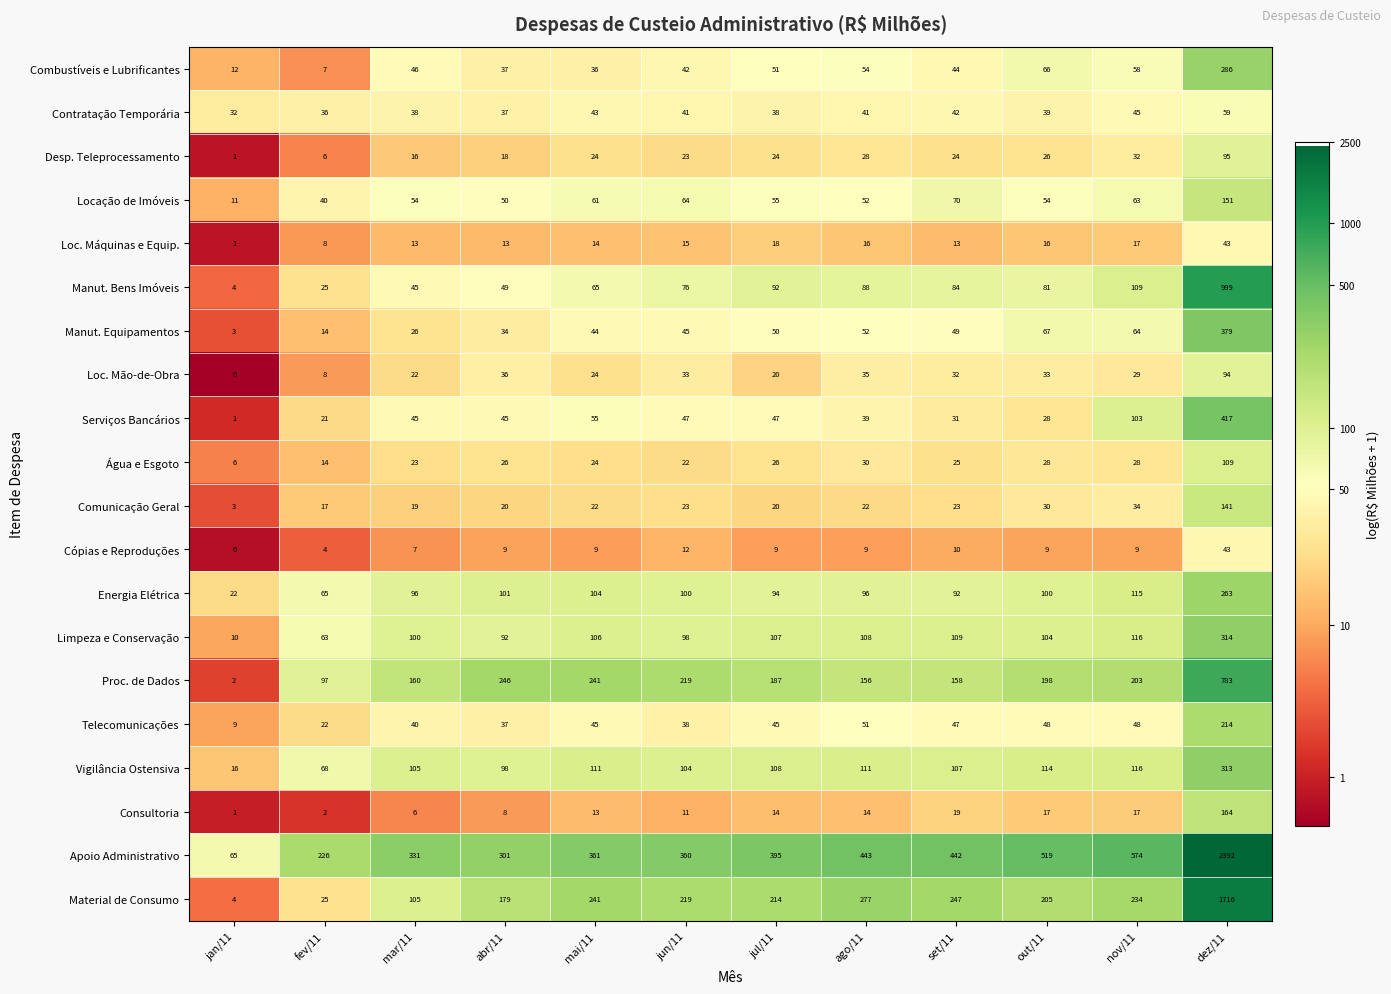

Which series changed the most between ago/11 and set/11?

Material de Consumo